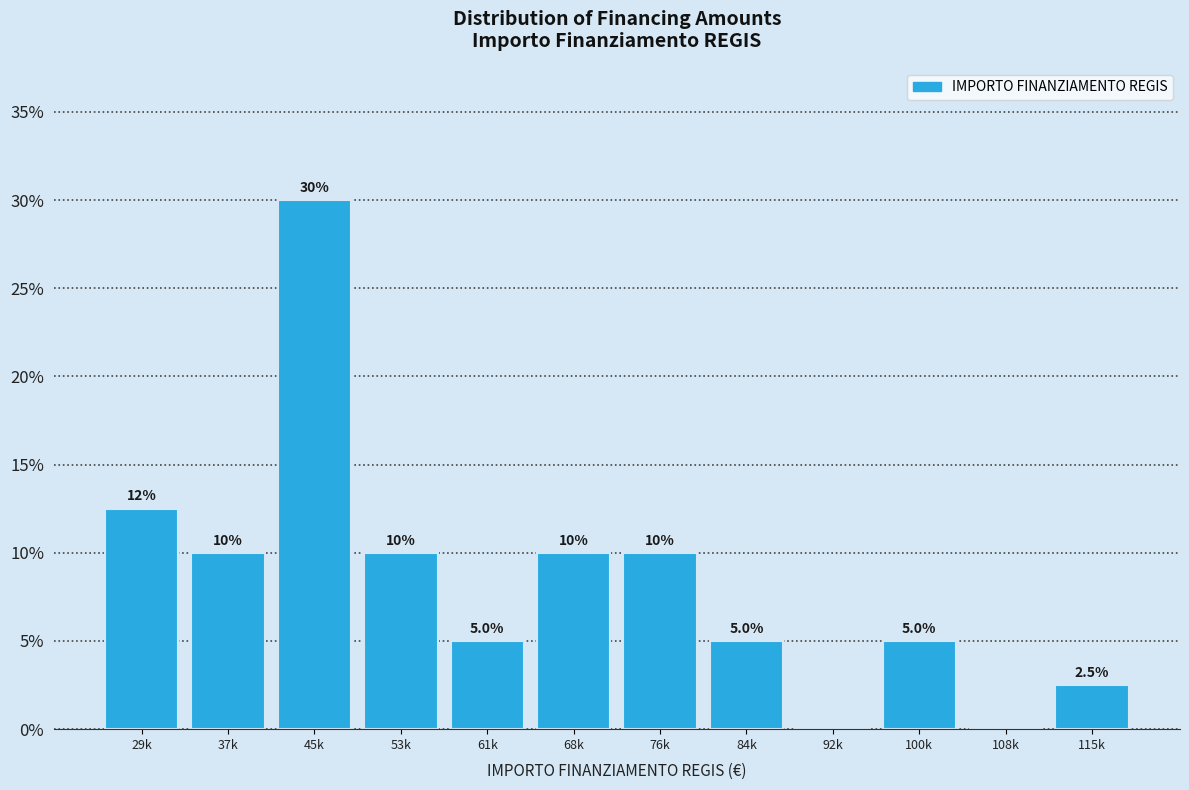

Reading left to right, list all the values displayed in this chart.

29k=12.5	37k=10.0	45k=30.0	53k=10.0	61k=5.0	68k=10.0	76k=10.0	84k=5.0	92k=0.0	100k=5.0	108k=0.0	115k=2.5